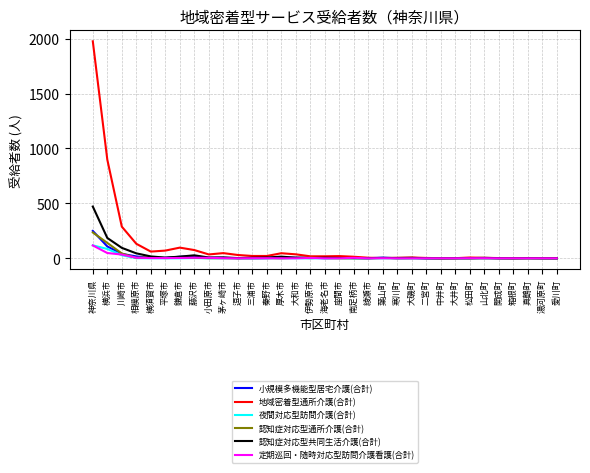

Is it true that 小規模多機能型居宅介護(合計) equals 249 at 神奈川県?

True